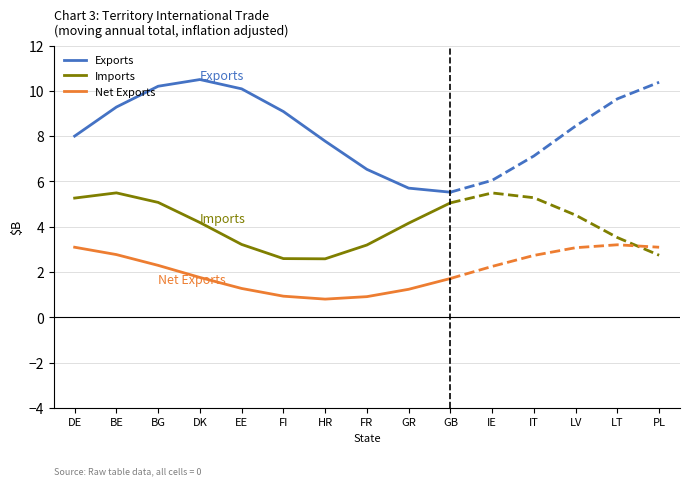

True or false: Net Exports has more than 0 points higher than both neighbors.

False